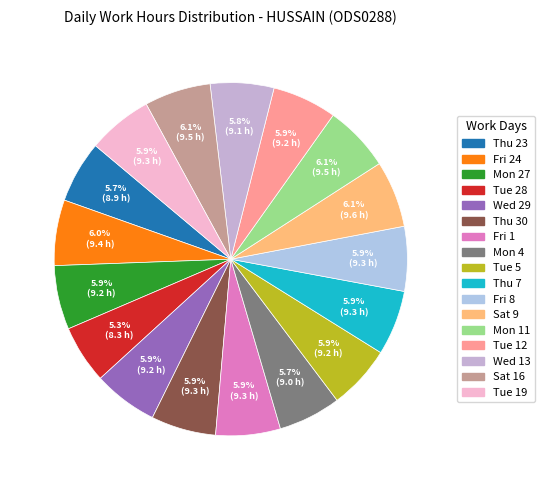

What is the ratio of the value at Mon 4 to the value at Thu 30?

1.0